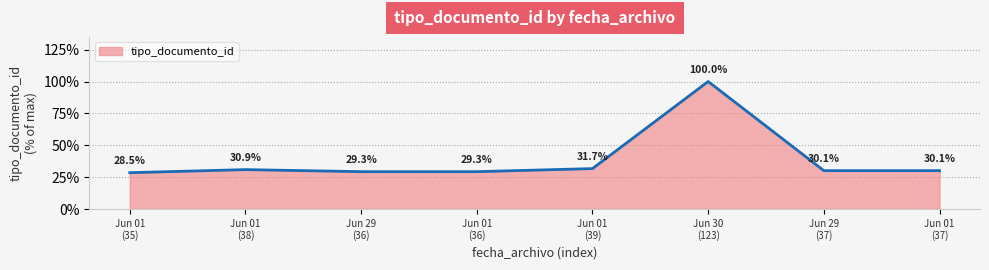

What is the average value?

38.7